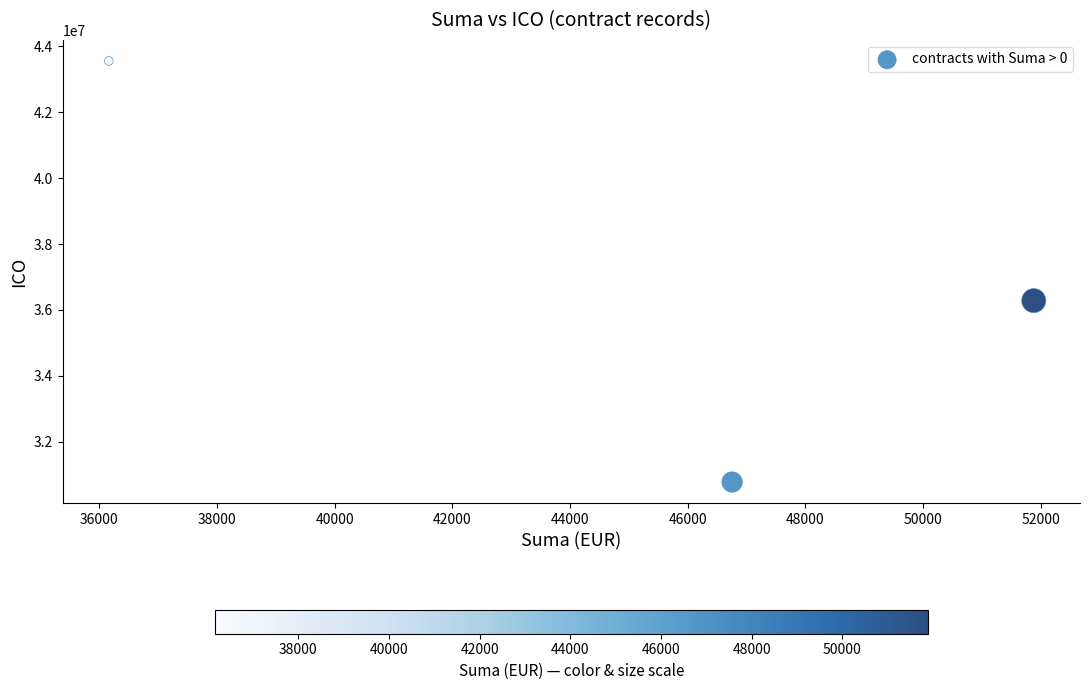

What is the average Y value?

36872487